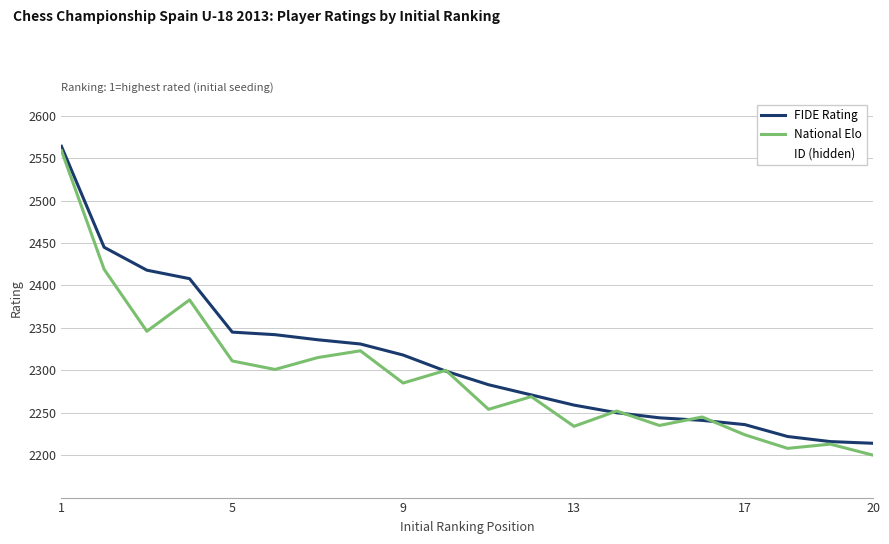

What is the difference between the highest and lowest values at 17?

13863